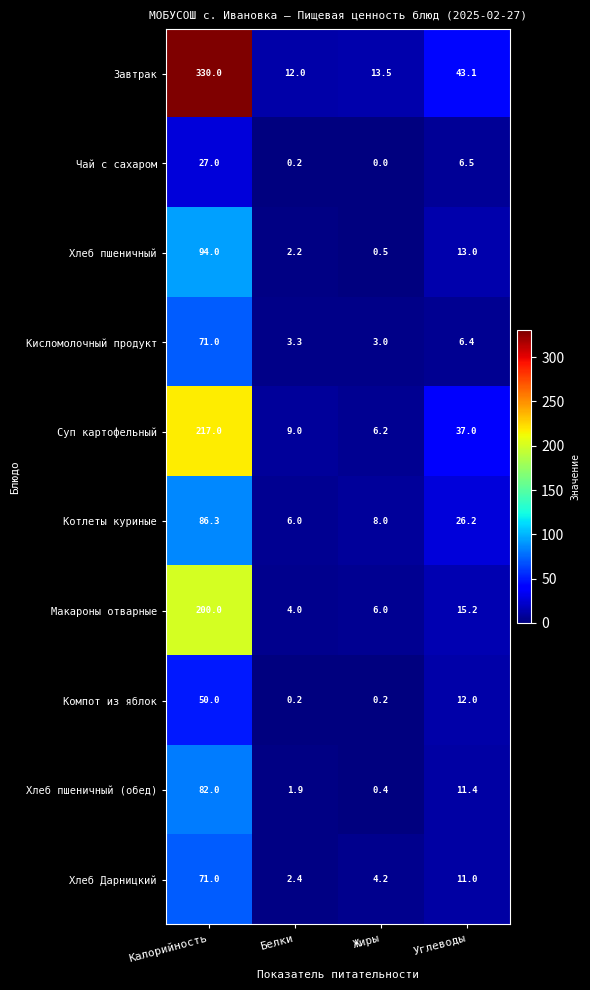

At which category is the sum across all series the highest?

Калорийность